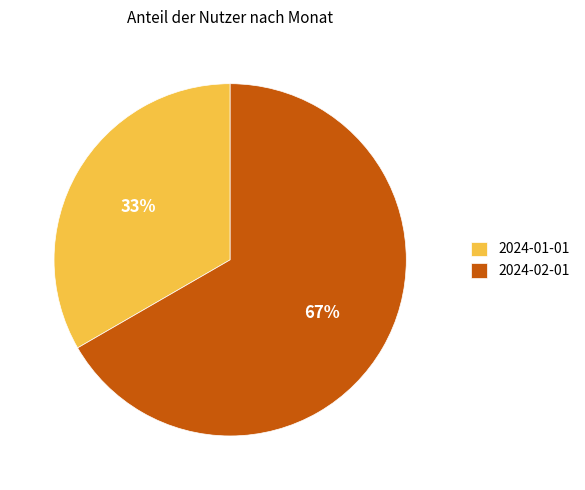

Is it true that 2024-02-01 is 67% of the pie?

True